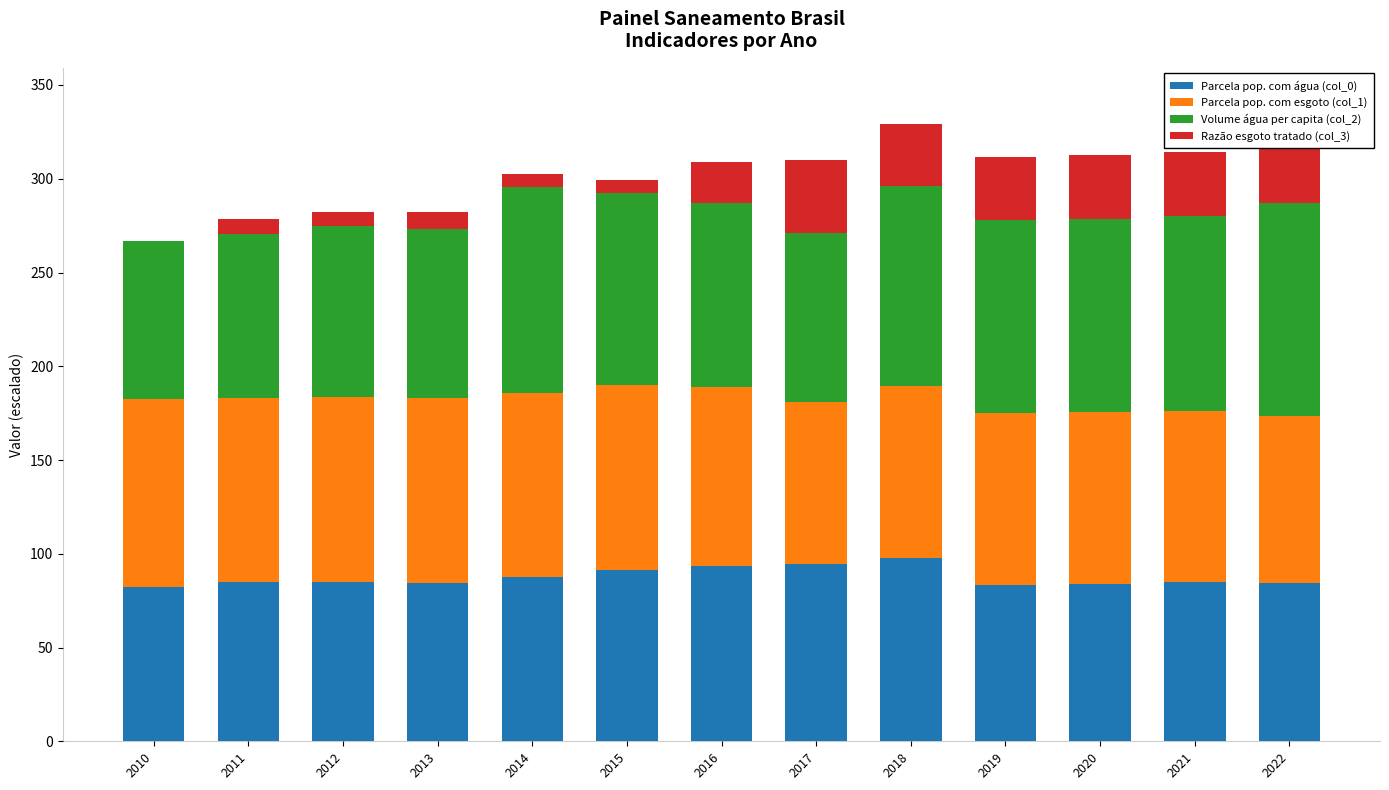

Rank the categories by Parcela pop. com água (col_0) value from lowest to highest.

2010, 2019, 2020, 2013, 2022, 2011, 2021, 2012, 2014, 2015, 2016, 2017, 2018